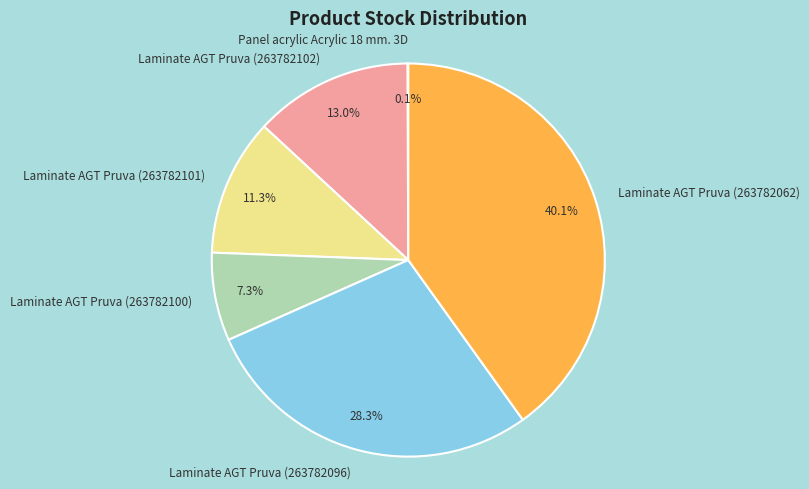

Is there a majority slice in this chart?

No